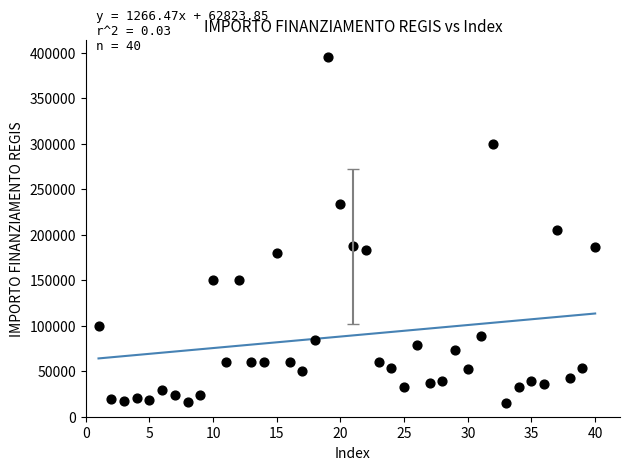

What is the range of X values (max minus min)?

39.0